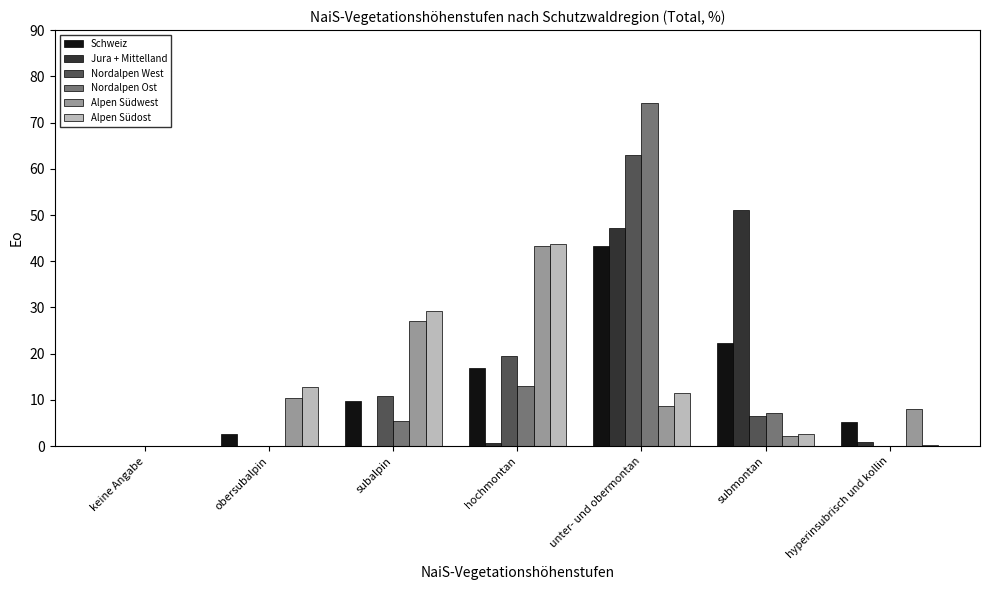

What are all the series names shown in the legend?

Schweiz, Jura + Mittelland, Nordalpen West, Nordalpen Ost, Alpen Südwest, Alpen Südost